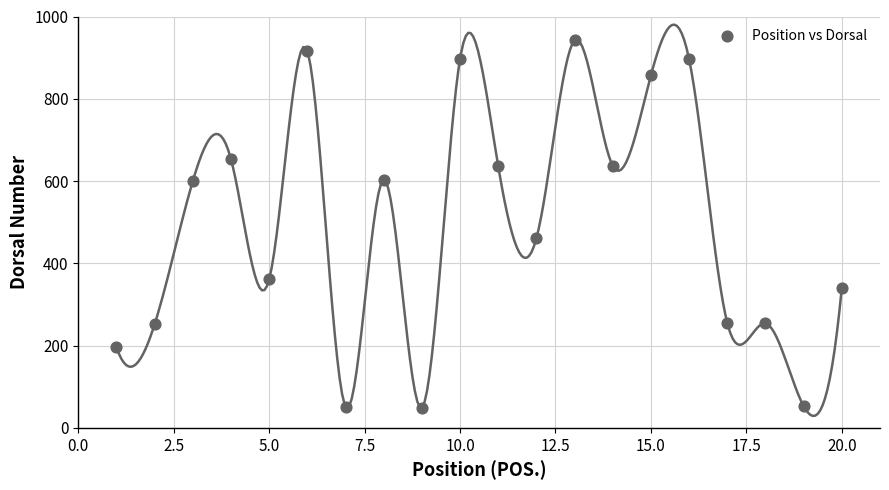

What is the range of X values (max minus min)?

19